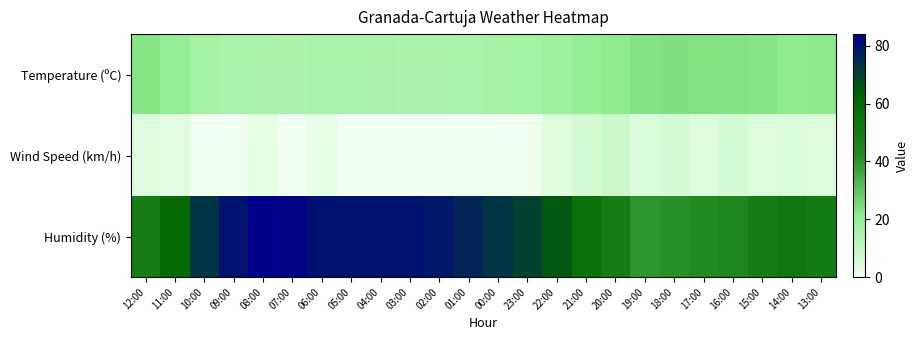

What is the total value across all series at 04:00?

95.3